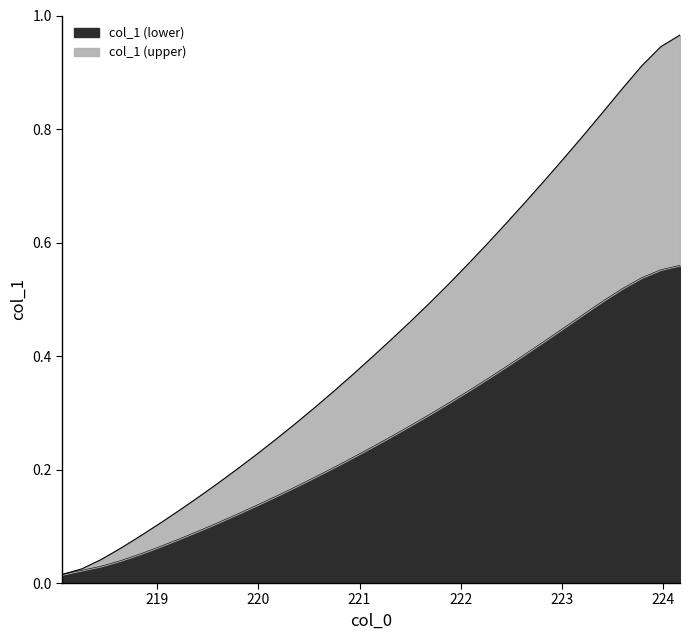

List the labels in order of value, largest first.

224.1709, 223.9802, 223.7895, 223.5987, 223.408, 223.2172, 223.0264, 222.8355, 222.6447, 222.4538, 222.263, 222.0721, 221.8812, 221.6902, 221.4993, 221.3083, 221.1174, 220.9264, 220.7354, 220.5444, 220.3533, 220.1623, 219.9712, 219.7801, 219.589, 219.3979, 219.2067, 219.0156, 218.8244, 218.6332, 218.442, 218.2508, 218.0596